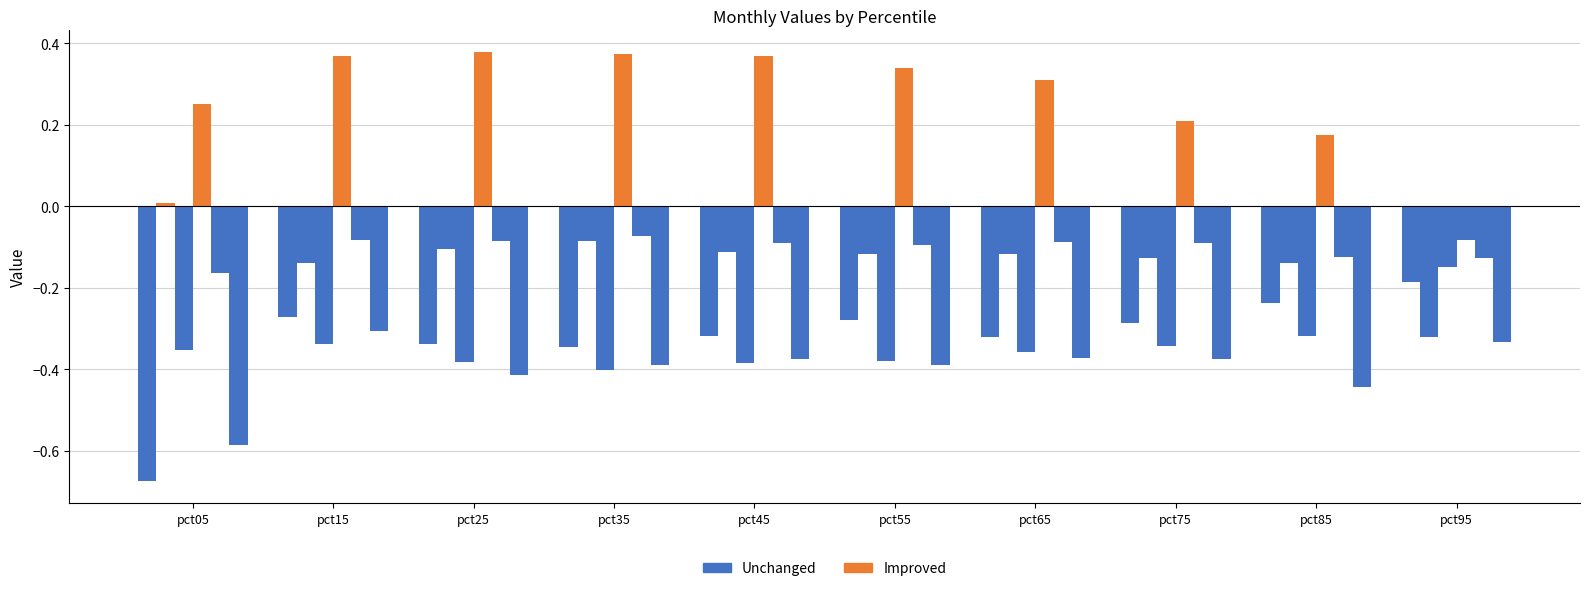

Between pct65 and pct25, which is larger?

pct65